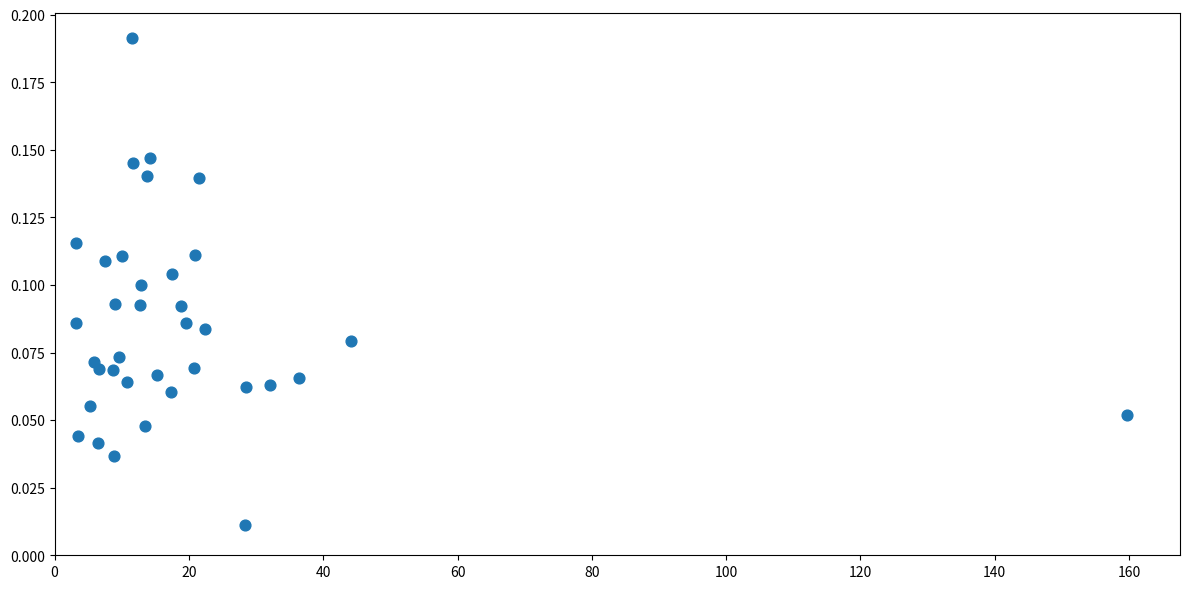

Count the number of points in this scatter plot.

36